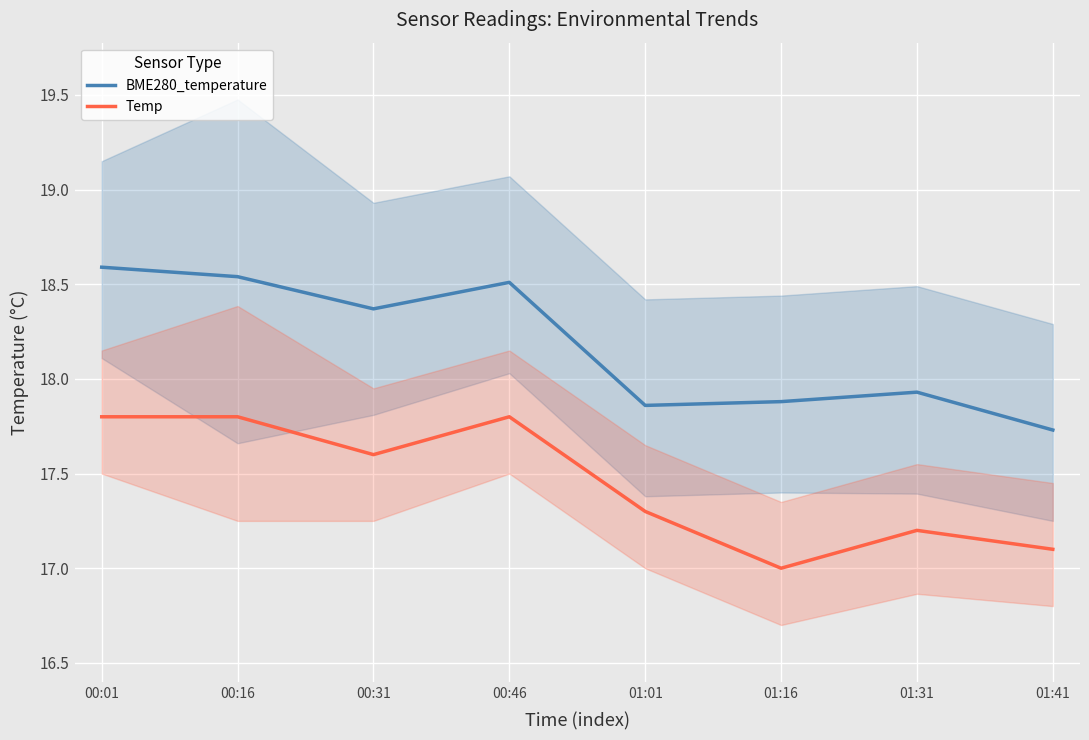

What is the minimum value shown in the chart?

17.0